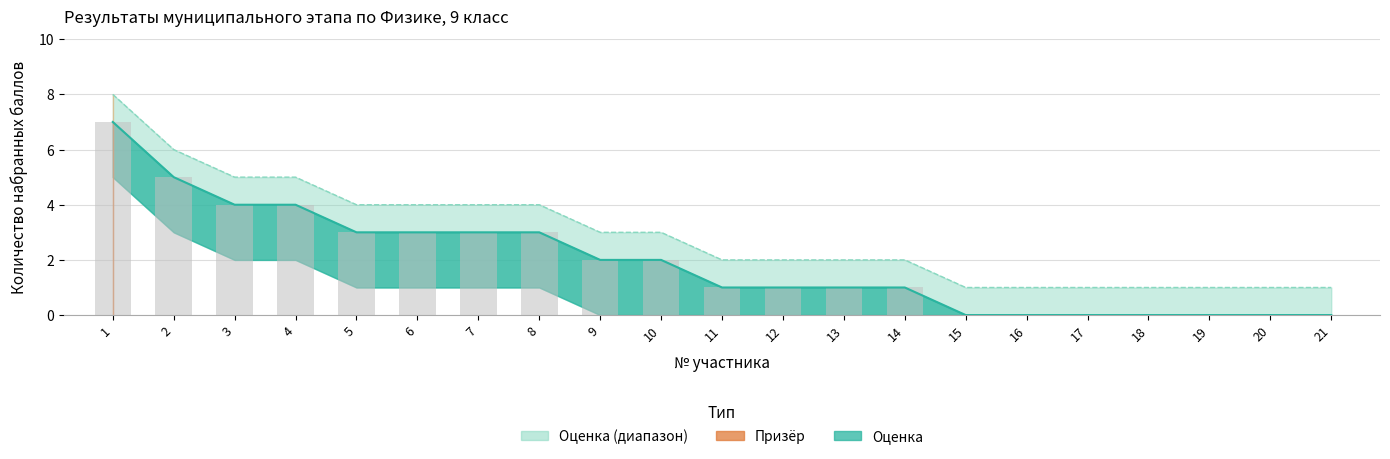

What is the difference between the highest and lowest values at 11?

1